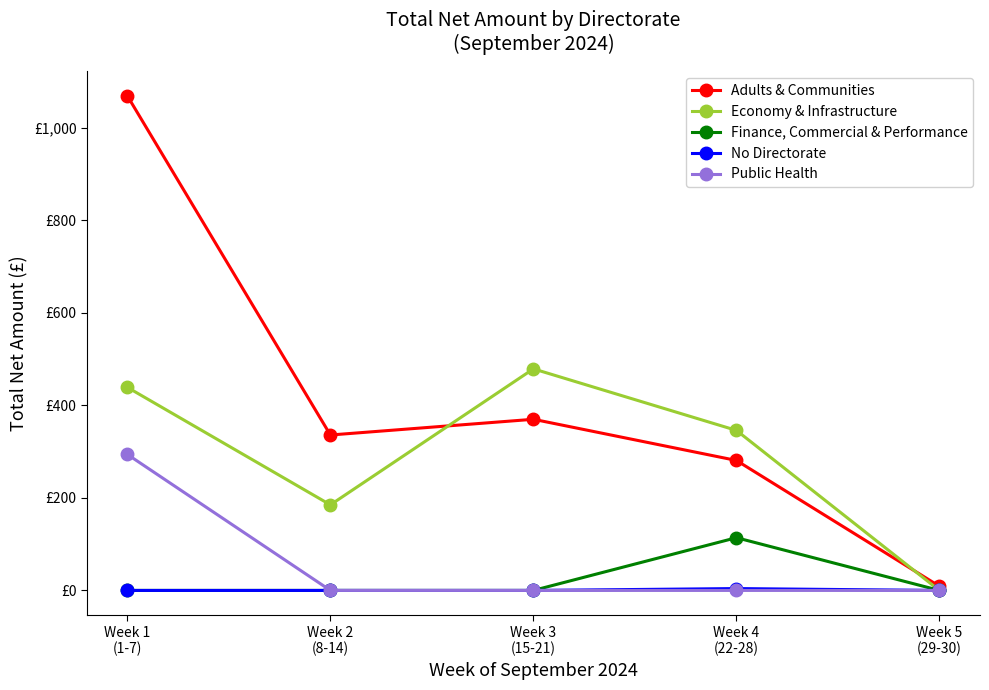

Is this an area chart (filled region under the line)?

No